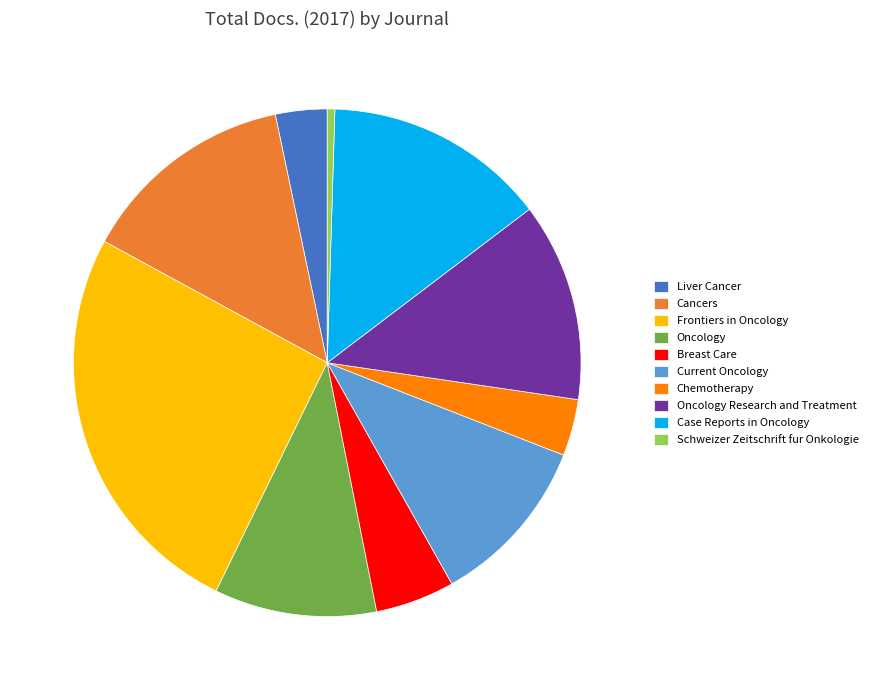

Which category has the biggest portion of the pie?

Frontiers in Oncology